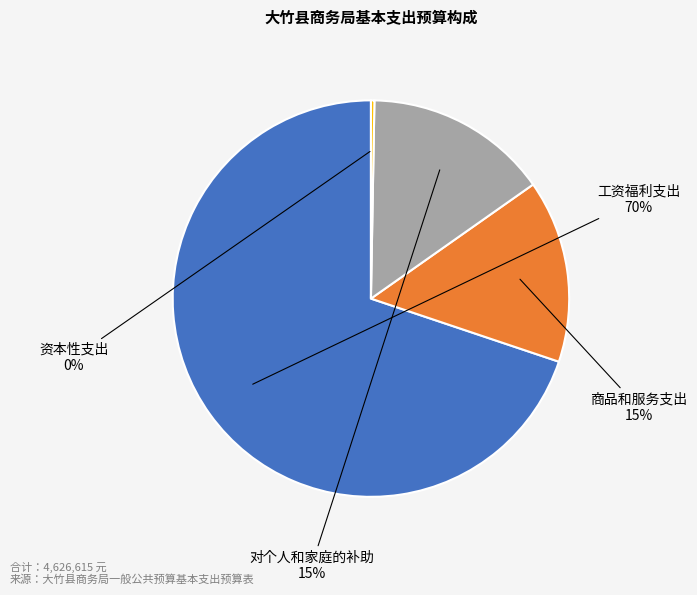

Is there a majority slice in this chart?

Yes